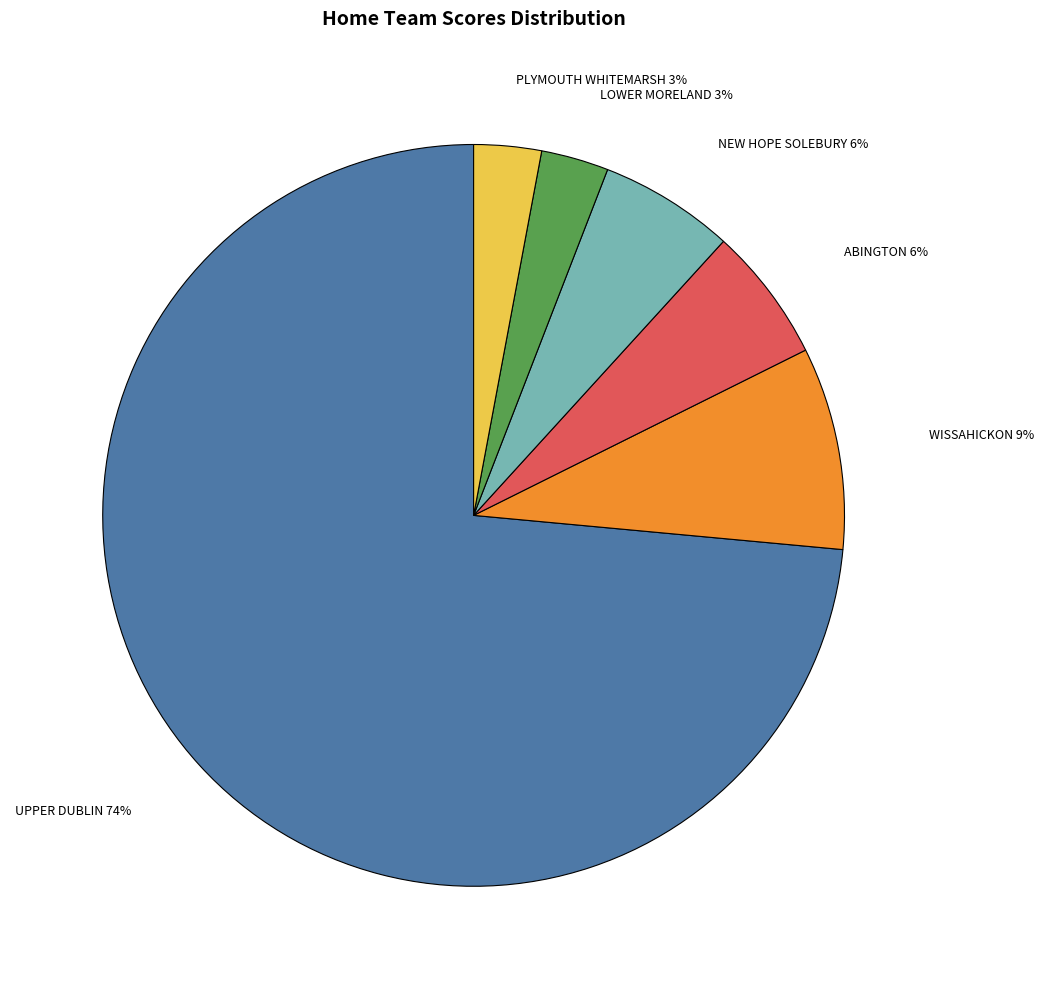

Does any single category account for the majority?

Yes